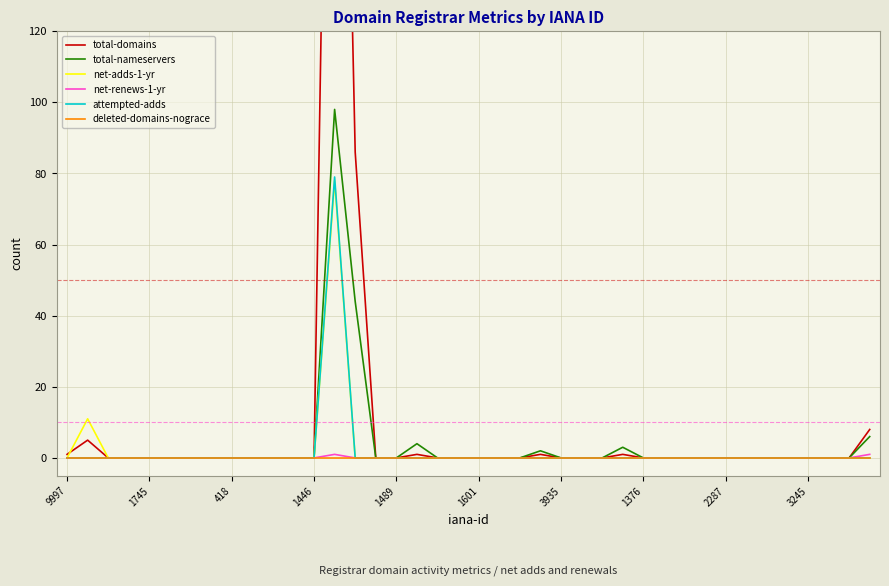

Which series has the largest range (max minus min)?

total-domains